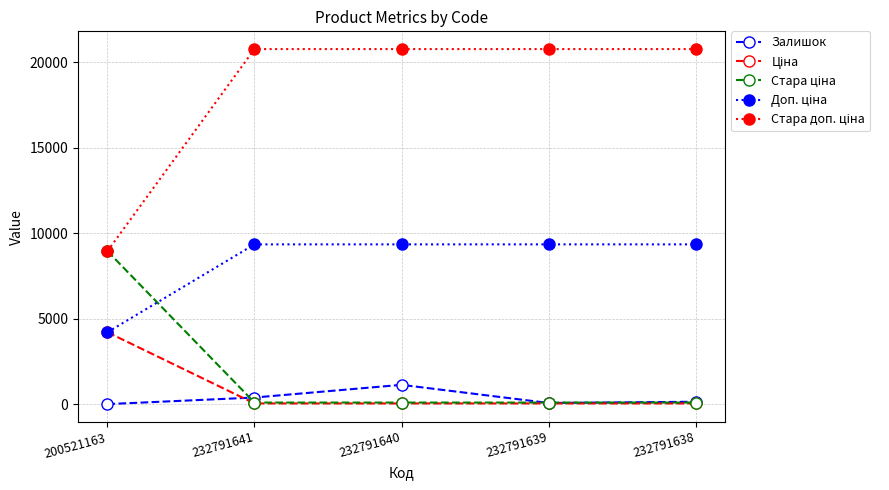

At how many categories does at least one series exceed 2108?

5